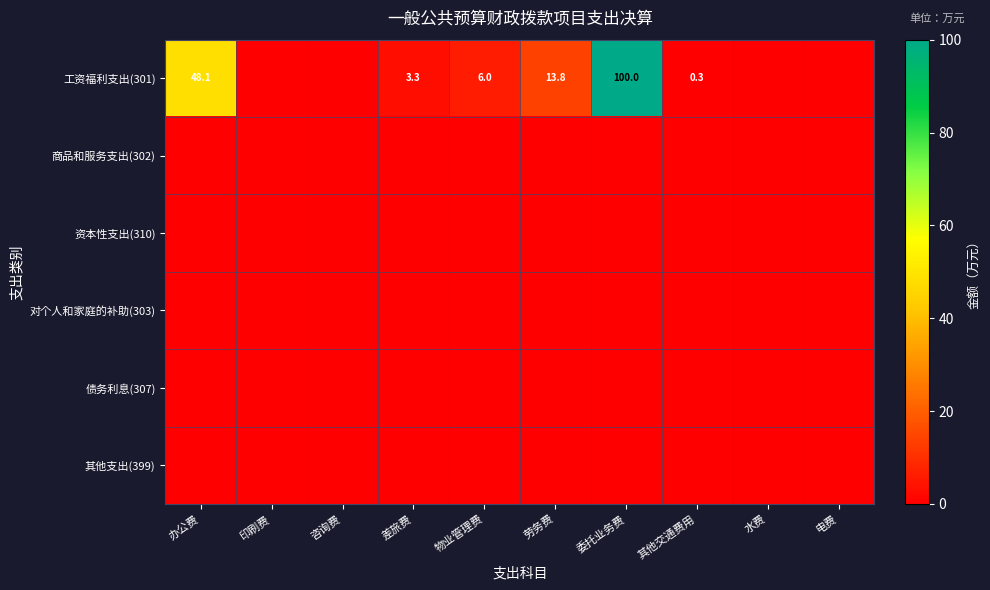

List the series in order of their peak value, highest first.

工资福利支出(301), 商品和服务支出(302), 资本性支出(310), 对个人和家庭的补助(303), 债务利息(307), 其他支出(399)